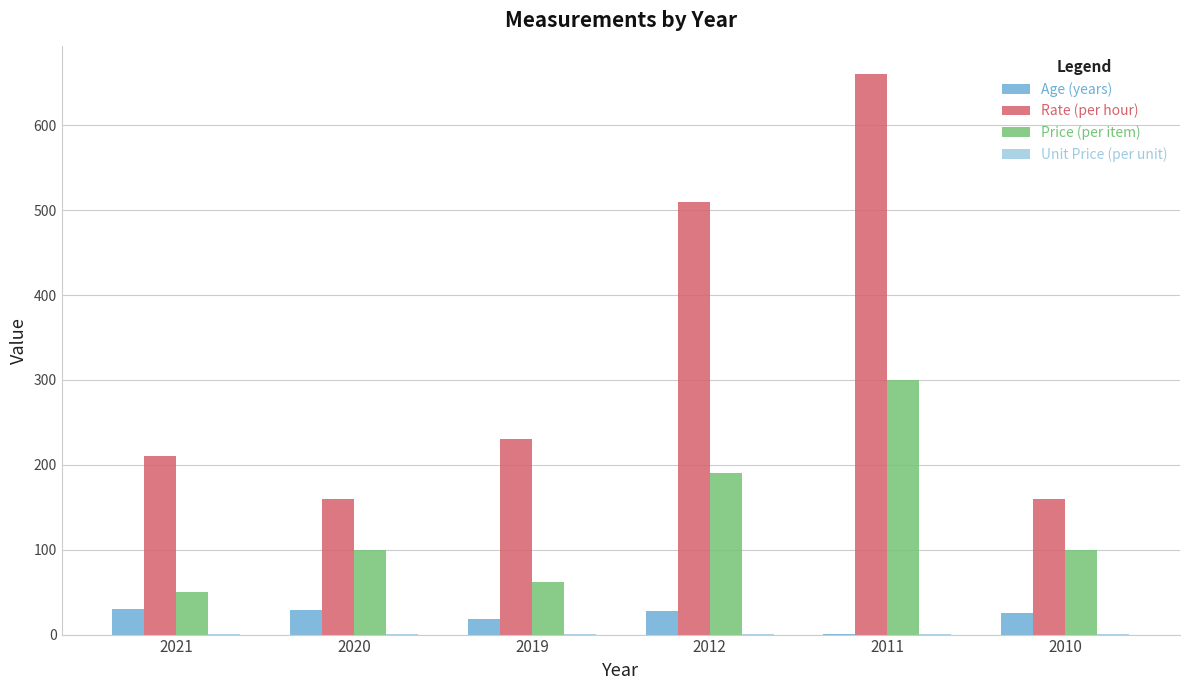

What is the maximum value shown in the chart?

660.0